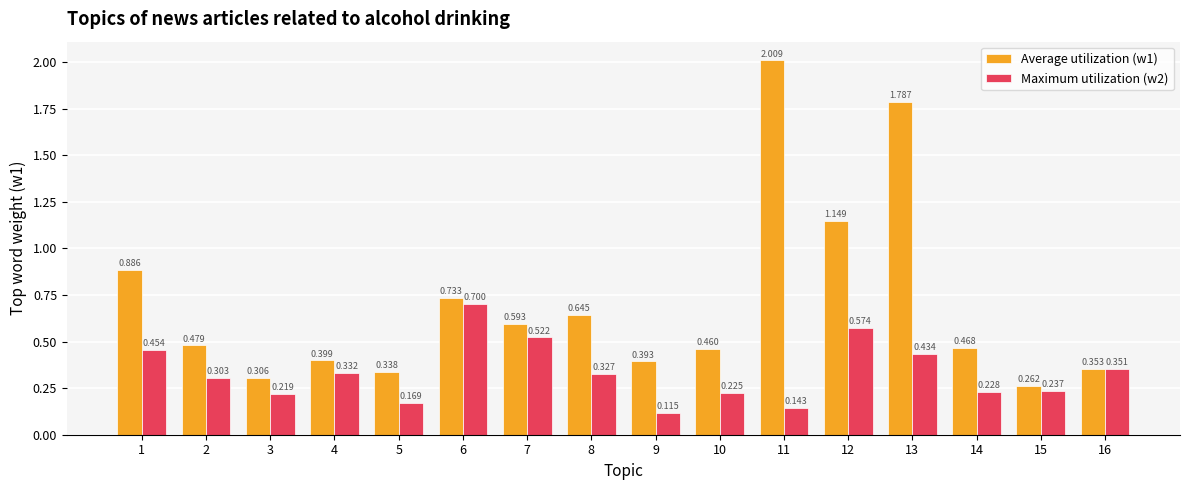

Which series has the widest spread of values?

Average utilization (w1)